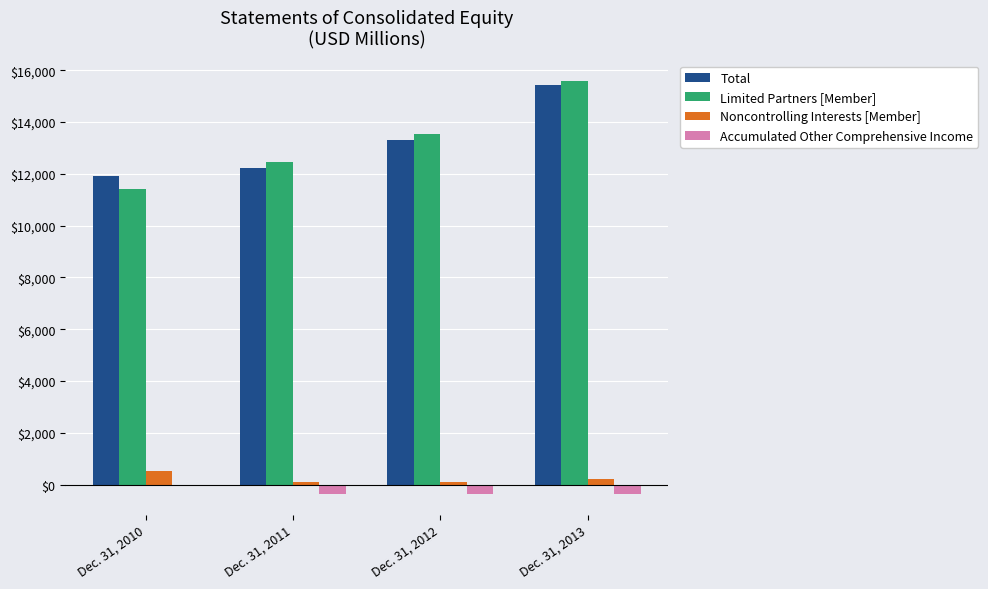

Does the chart contain stacked bars?

No